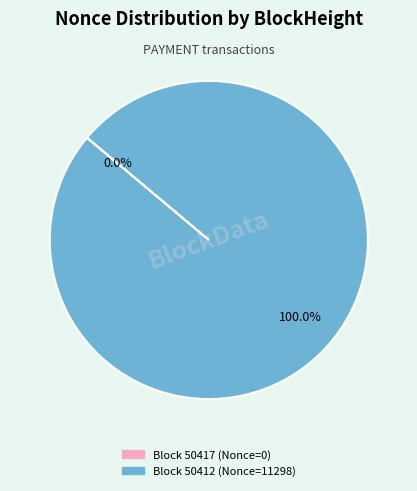

Which category accounts for the majority?

50412